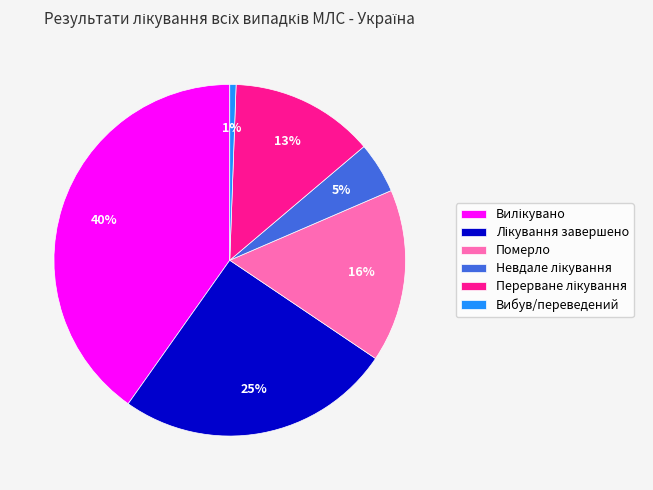

Which category has the smallest portion of the pie?

Вибув/переведений